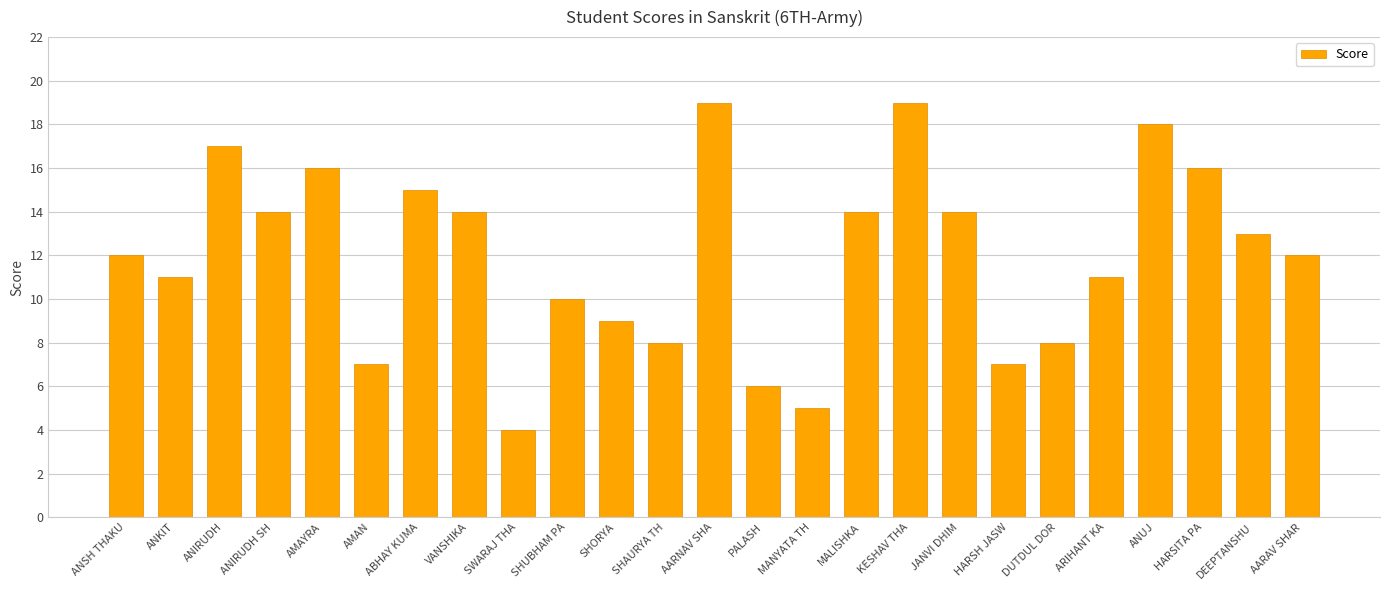

The value at AMAYRA is 16. True or false?

True